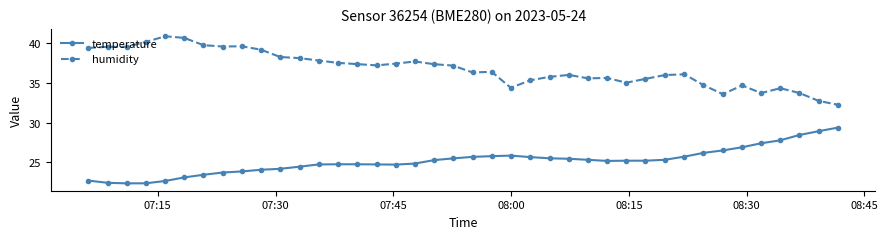

True or false: temperature and humidity cross at least once.

False